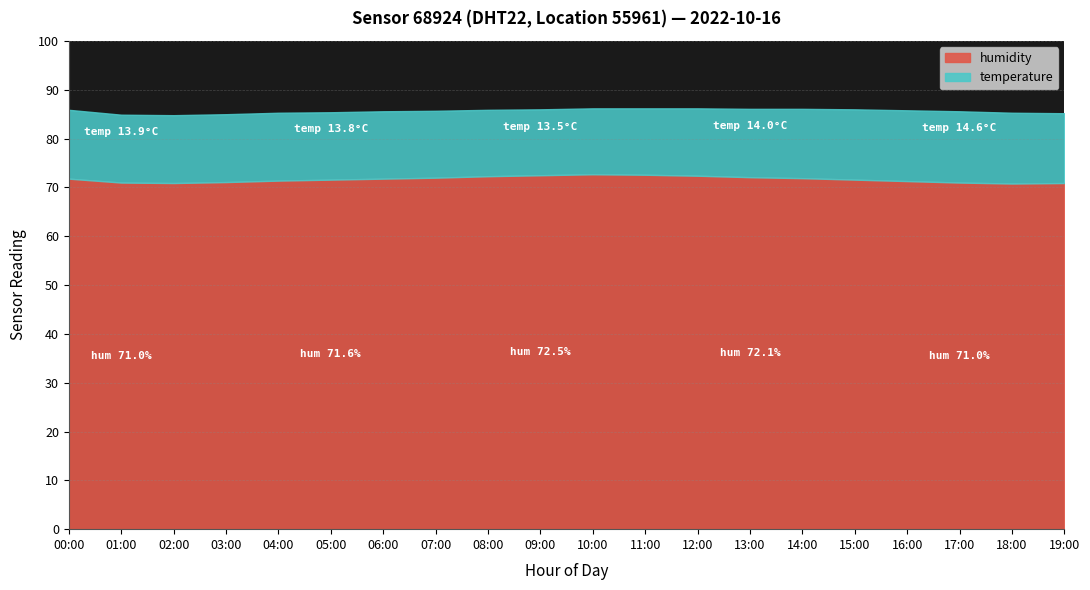

How many data points in humidity are above 71?

15